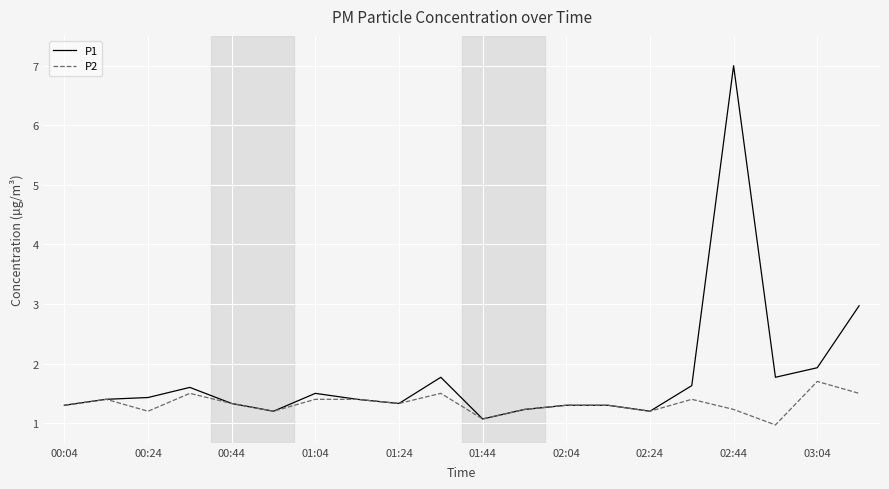

Which series has the largest total across all categories?

P1